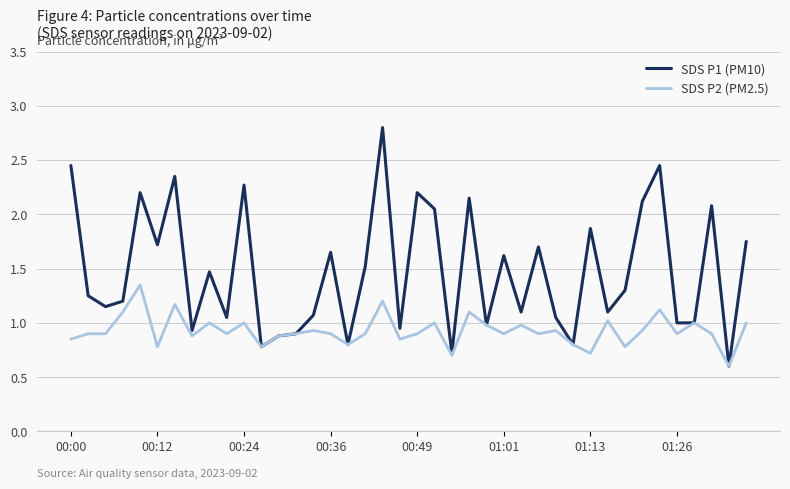

Rank the series by their average value, from lowest to highest.

SDS P2 (PM2.5), SDS P1 (PM10)